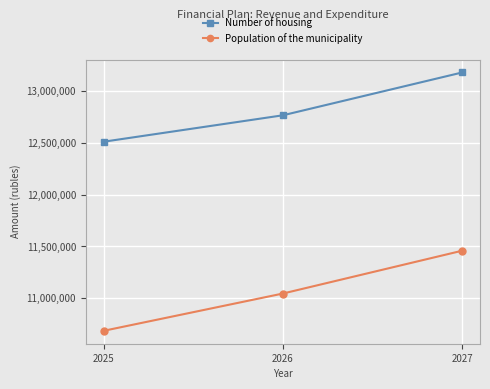

True or false: Population of the municipality has a value of 11045900 at 2026.

True